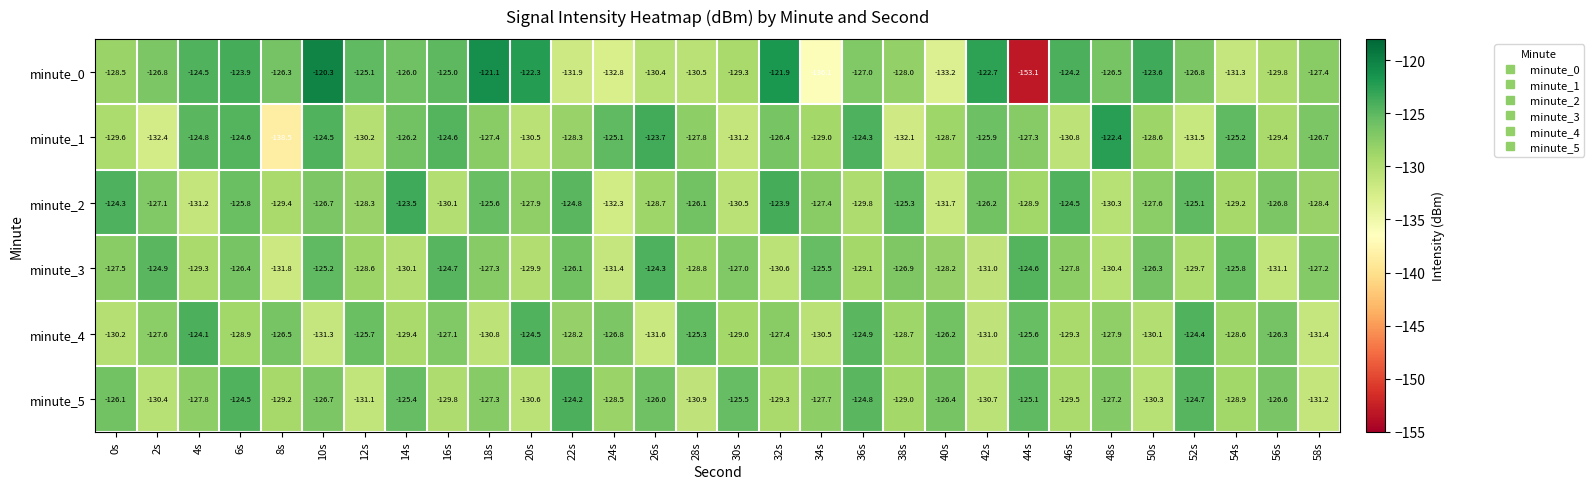

The value of minute_1 at 42s is -192.9. True or false?

False